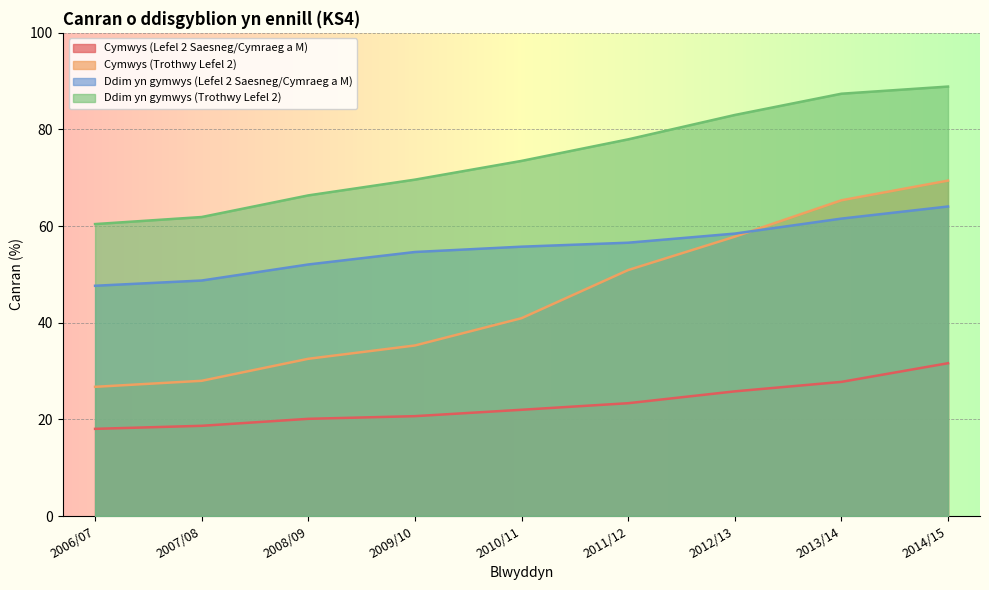

Which label corresponds to the largest value in the chart?

2014/15